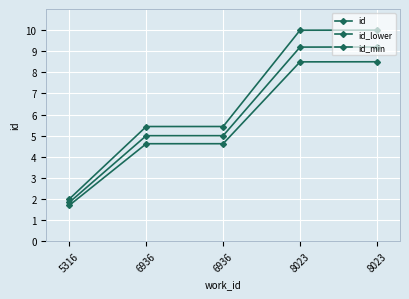

True or false: id_lower and id intersect in this chart.

False